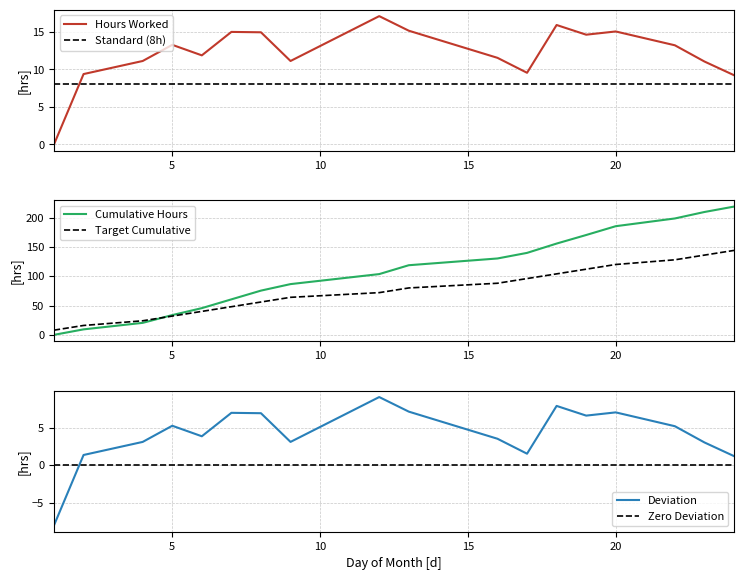

Does the chart have visible grid lines?

Yes